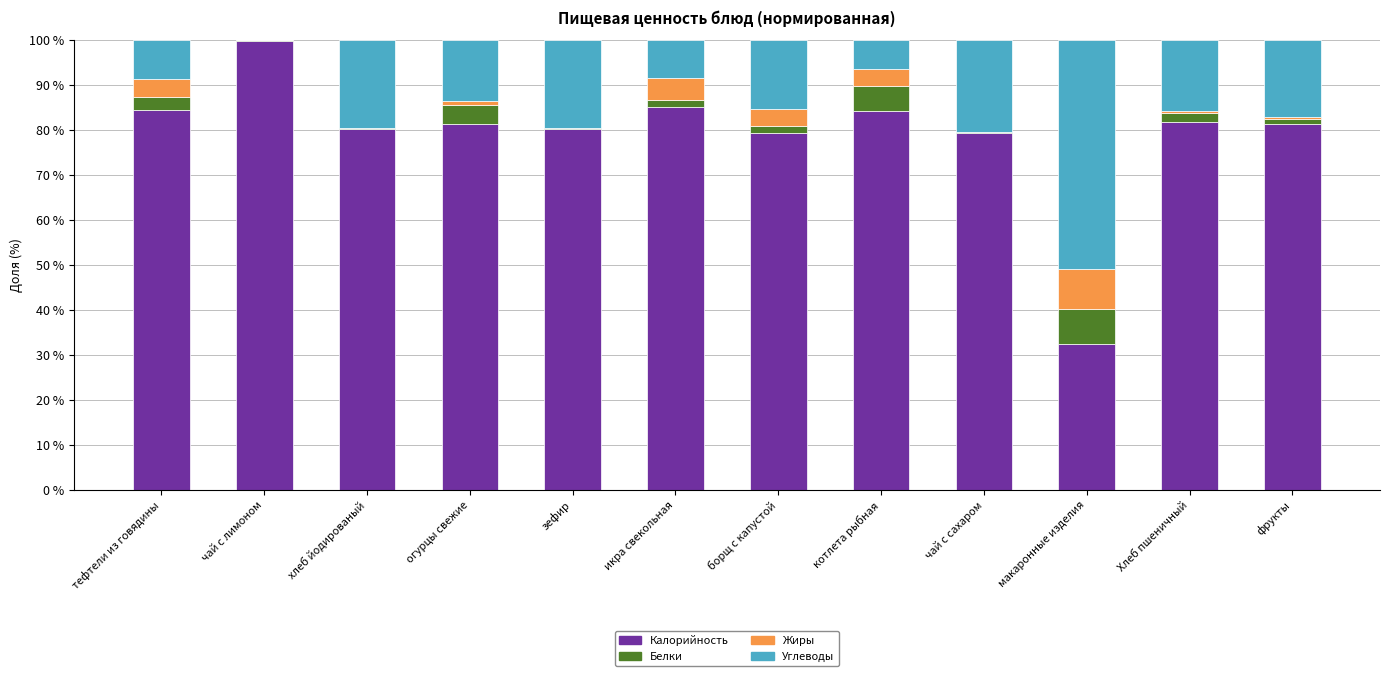

Are the bars grouped side by side (vs. stacked)?

No